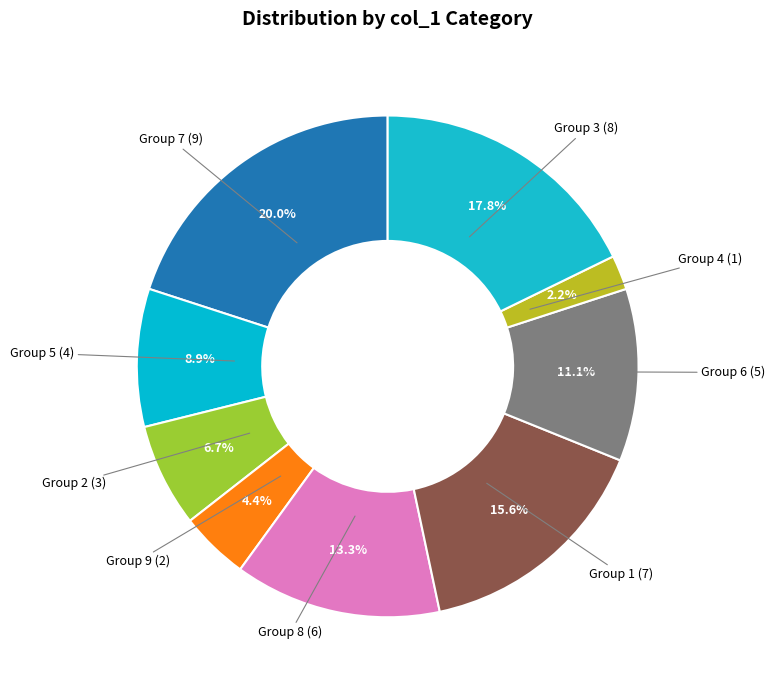

How many slices are in this pie chart?

9